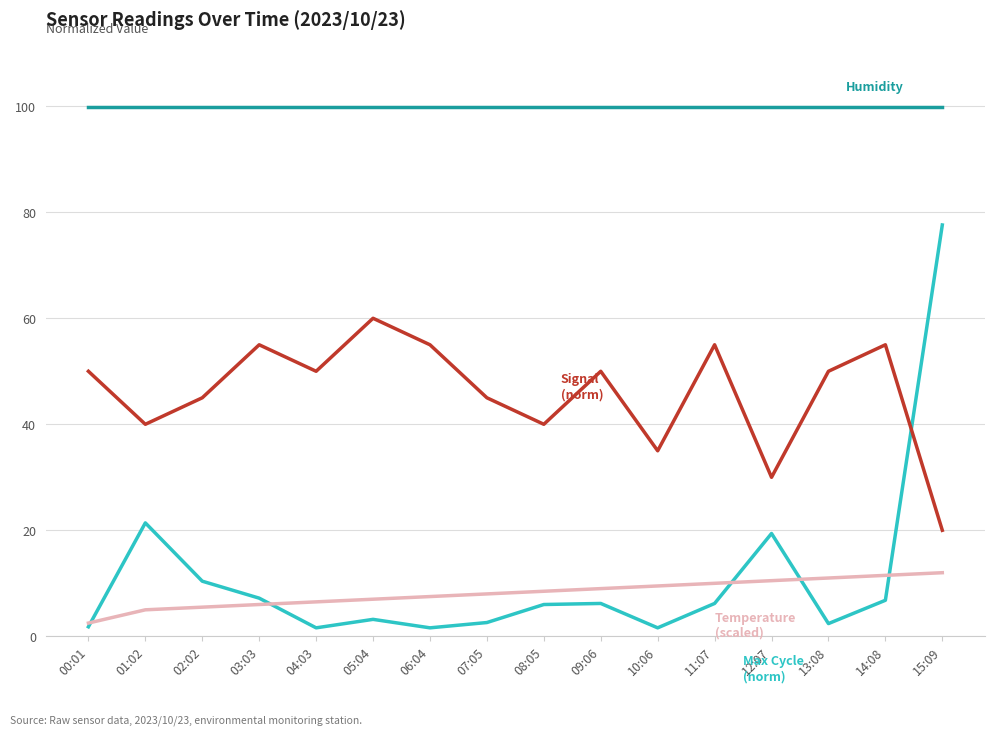

At which category is the sum across all series the highest?

15:09